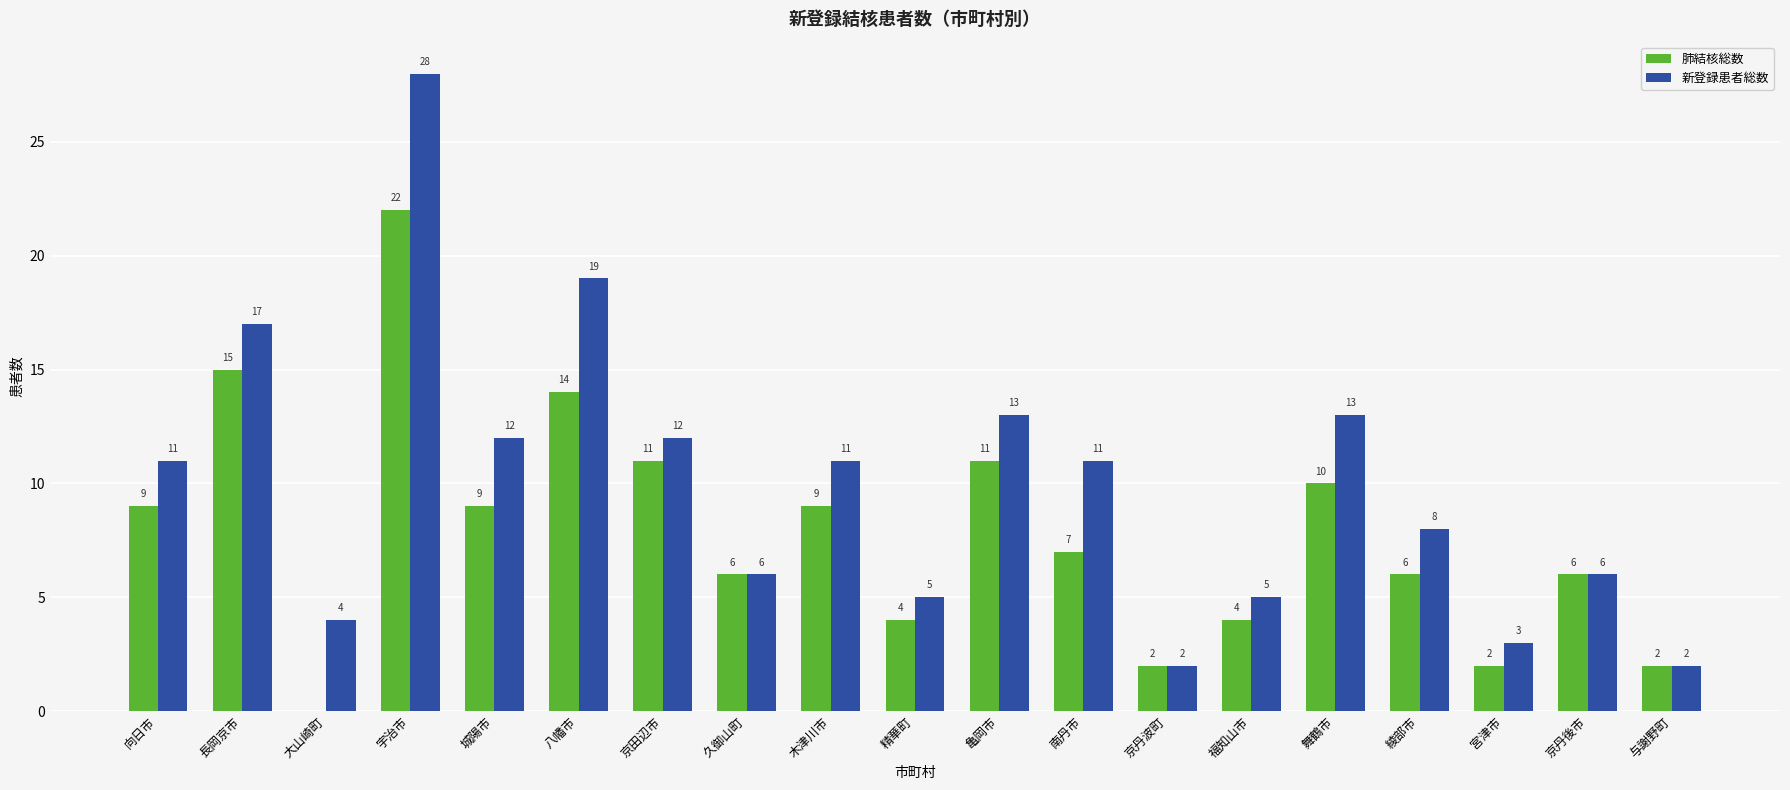

Reading left to right, what are all the values shown in this chart?

肺結核総数: 向日市=9	長岡京市=15	大山崎町=0	宇治市=22	城陽市=9	八幡市=14	京田辺市=11	久御山町=6	木津川市=9	精華町=4	亀岡市=11	南丹市=7	京丹波町=2	福知山市=4	舞鶴市=10	綾部市=6	宮津市=2	京丹後市=6	与謝野町=2
新登録患者総数: 向日市=11	長岡京市=17	大山崎町=4	宇治市=28	城陽市=12	八幡市=19	京田辺市=12	久御山町=6	木津川市=11	精華町=5	亀岡市=13	南丹市=11	京丹波町=2	福知山市=5	舞鶴市=13	綾部市=8	宮津市=3	京丹後市=6	与謝野町=2